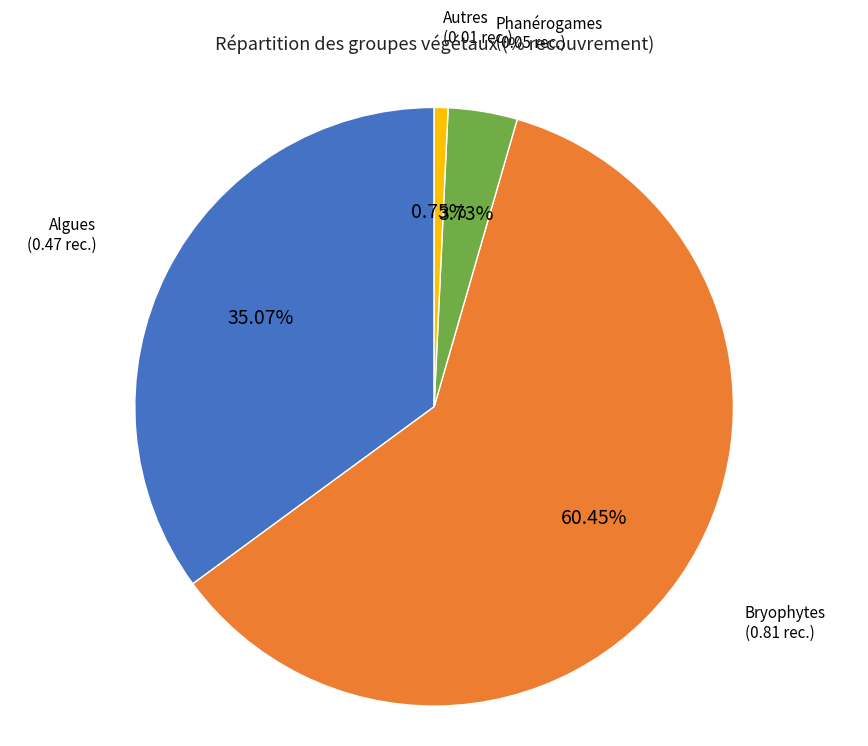

Which slice is the largest?

Bryophytes